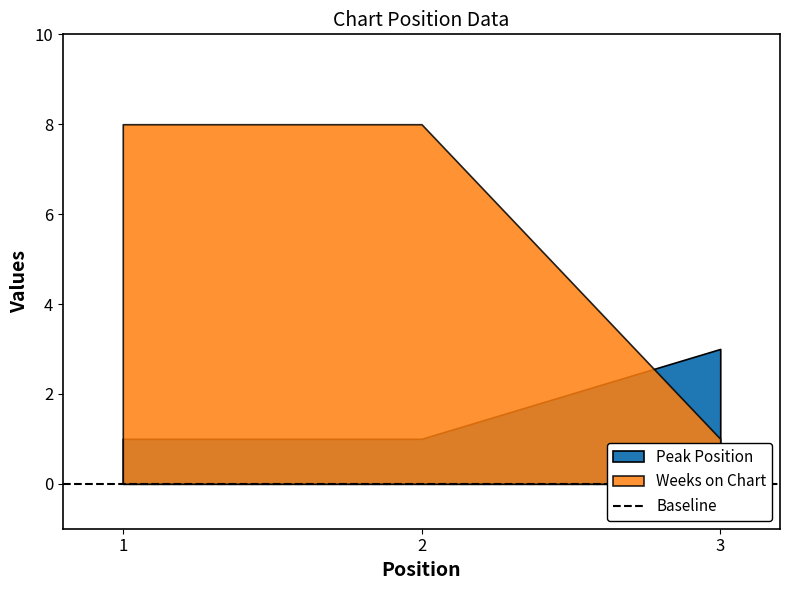

The value of Peak Position at 1 is 0. True or false?

False